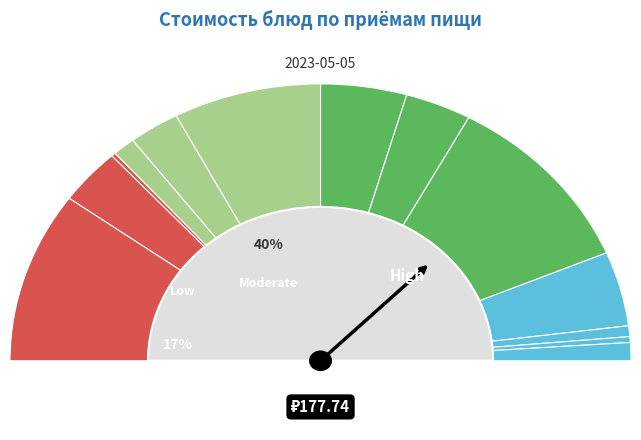

Is Хлеб (черн.) the majority of the pie?

No